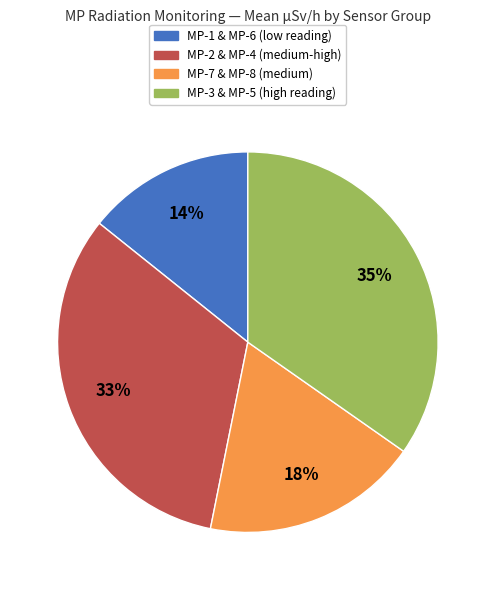

Is there any slice that represents more than half of the pie?

No